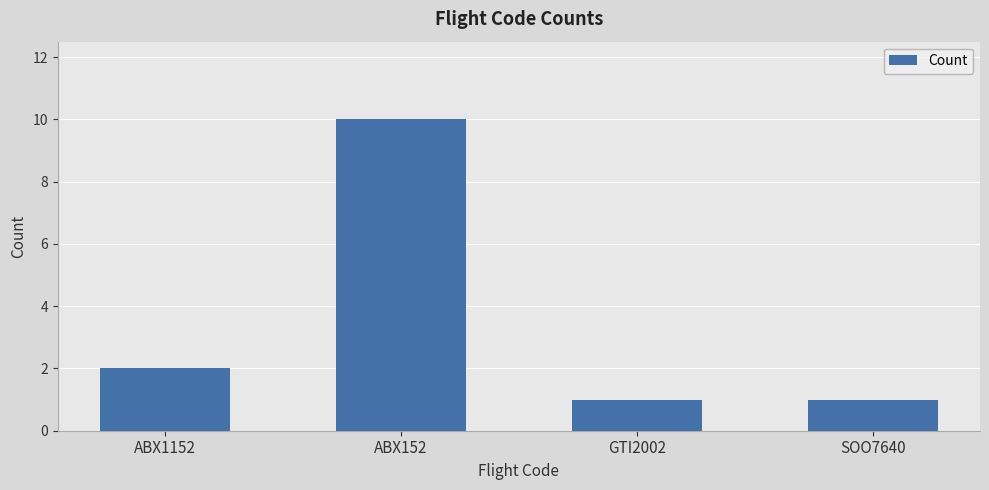

Reading left to right, list all the values displayed in this chart.

ABX1152=2	ABX152=10	GTI2002=1	SOO7640=1